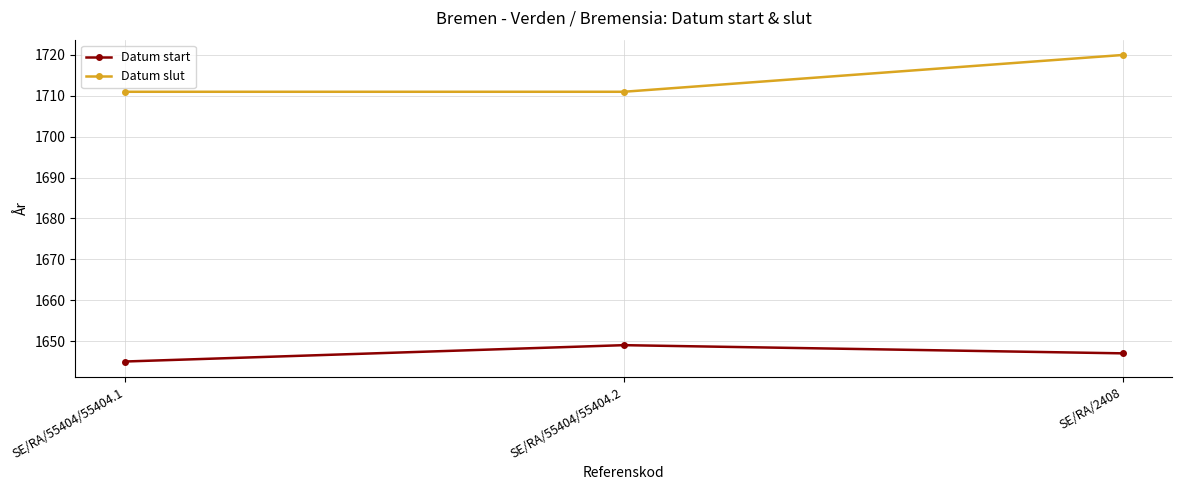

What is the maximum value for Datum start?

1649